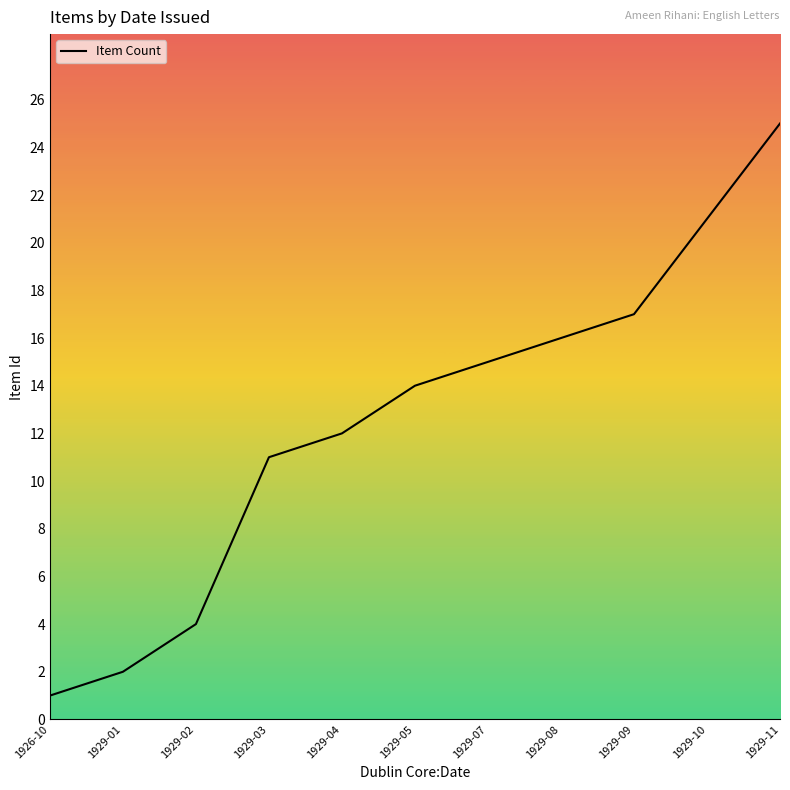

True or false: the data shows 21 at 1929-10.

True